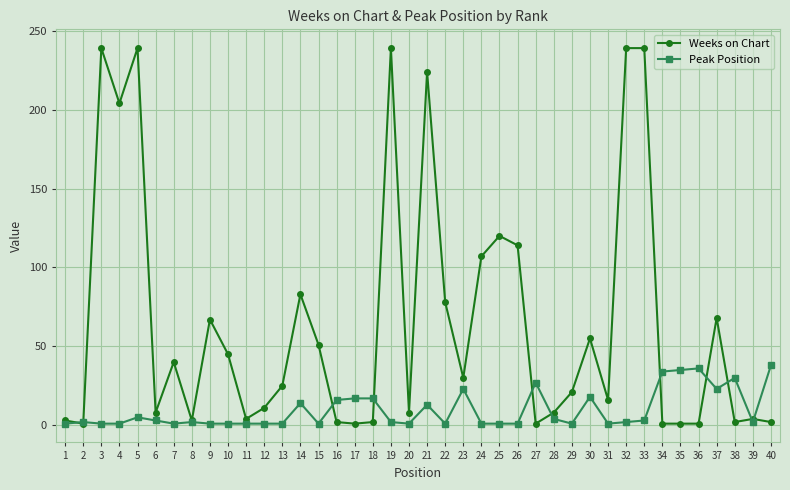

Count the number of data series in this chart.

2